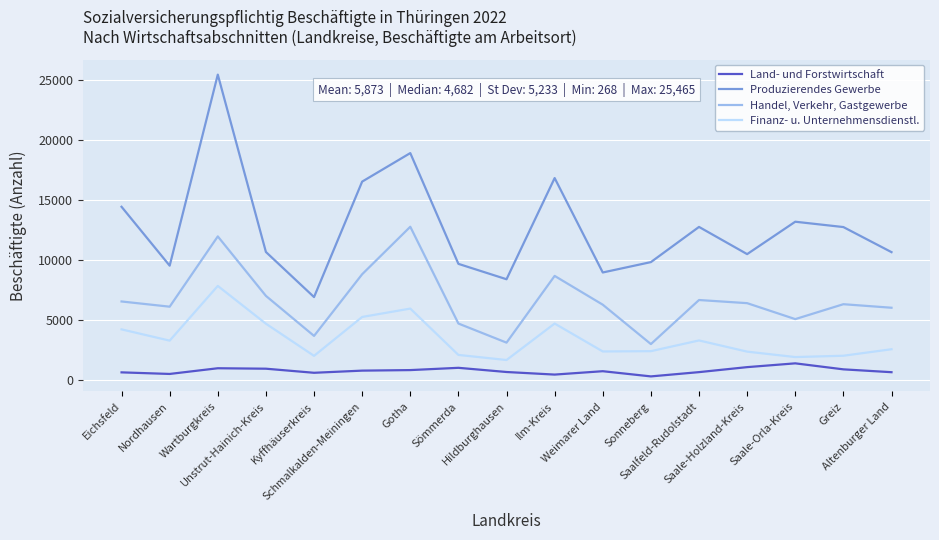

What is the difference between the Land- und Forstwirtschaft values at Saale-Orla-Kreis and Ilm-Kreis?

938